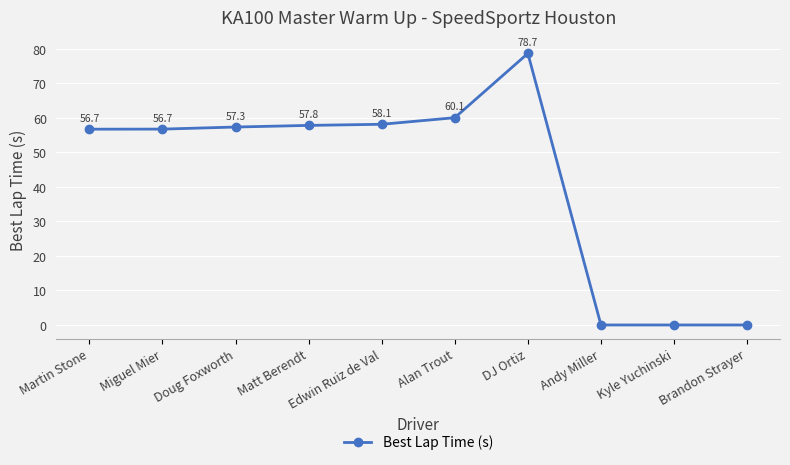

What is the difference between the values at Matt Berendt and Martin Stone?

1.1